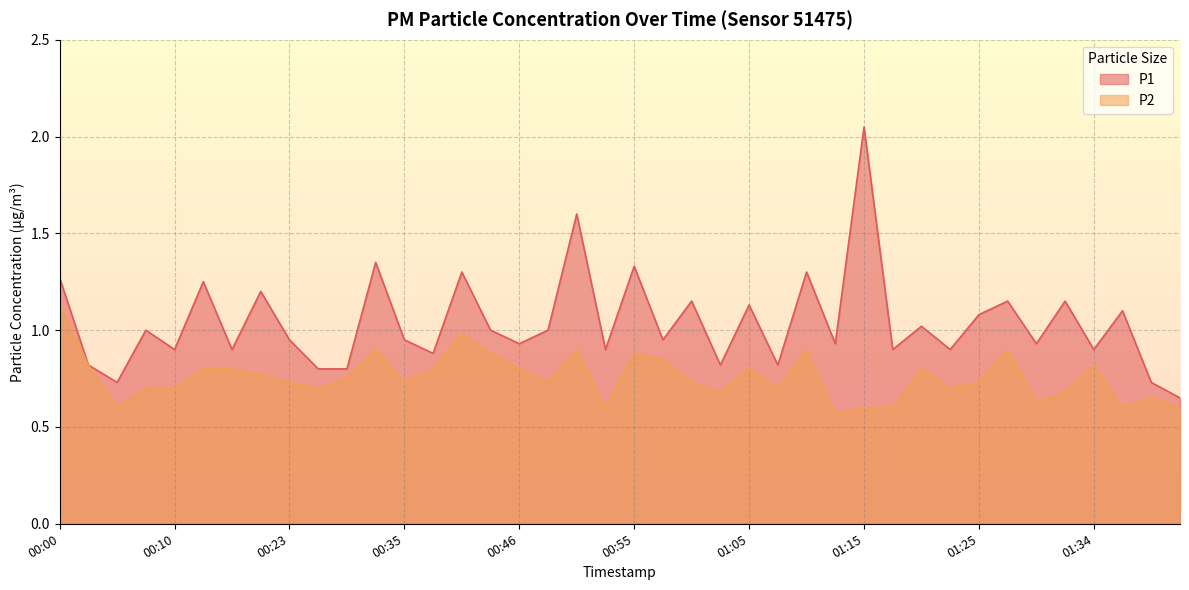

What is the total value across all series at 00:10?

1.6